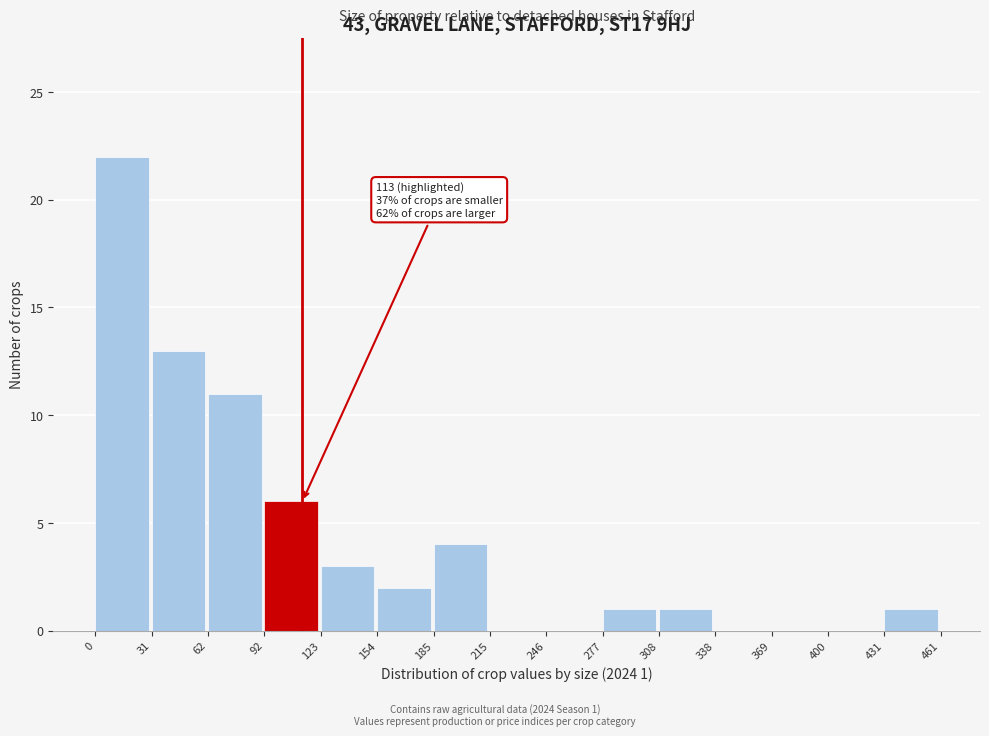

Which range on the x-axis has the tallest bar?

0 to 31